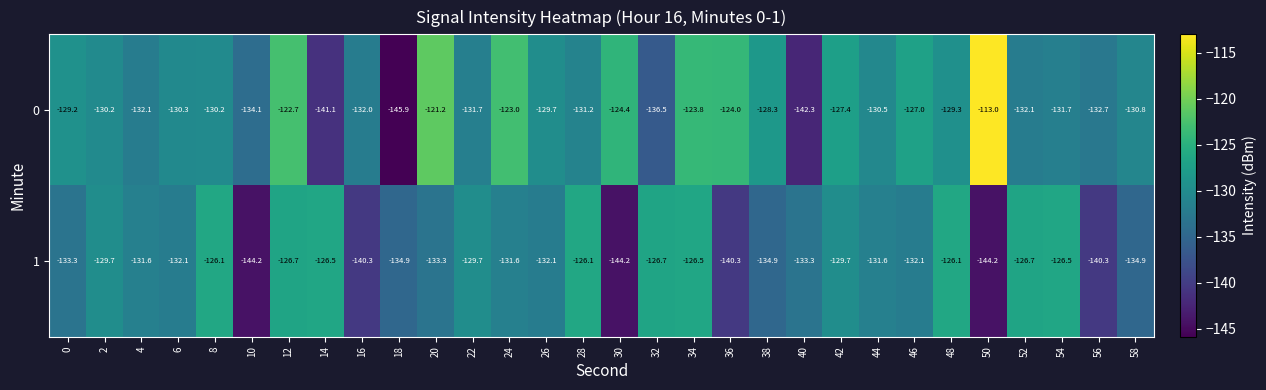

At which label does 0 reach its peak?

50